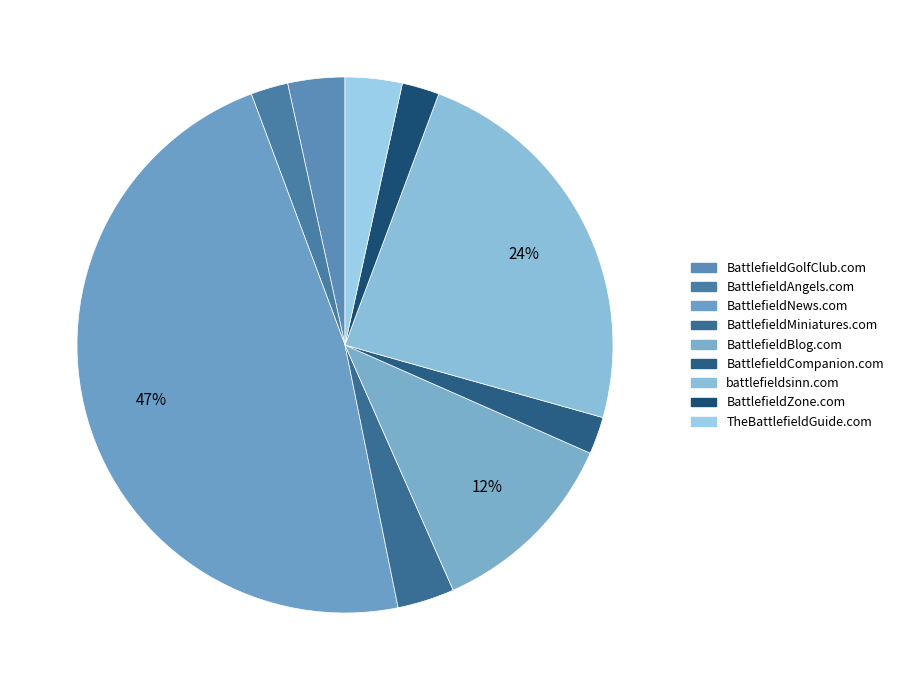

Do BattlefieldMiniatures.com and BattlefieldNews.com together represent more than half of the pie?

Yes